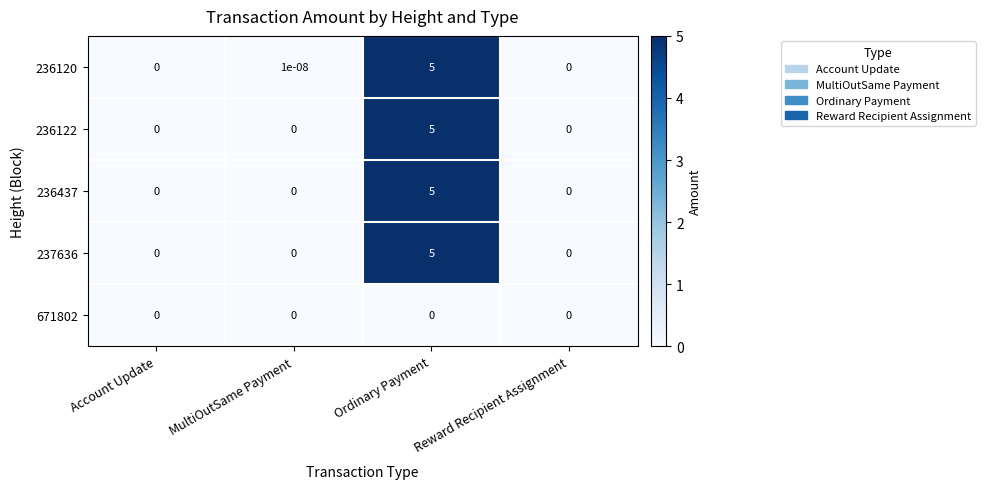

The value of 236437 at Ordinary Payment is 2.8. True or false?

False